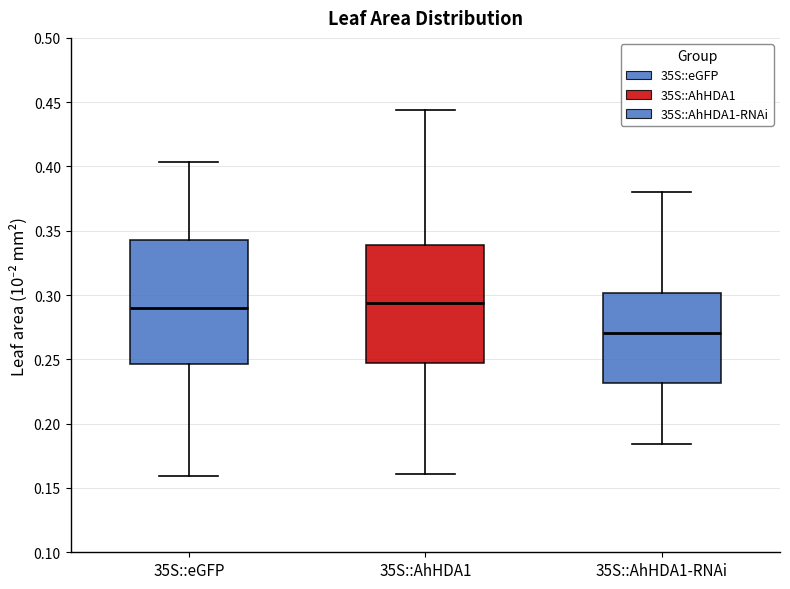

Reading left to right, read every box against the y-axis: the position of its median line, the range the box covers, and the ends of its whiskers. The values are not printed on the chart, so give them approximately, as read against the axis.

35S::eGFP: median 0.290, box 0.245 to 0.345, whiskers 0.160 to 0.405
35S::AhHDA1: median 0.295, box 0.250 to 0.340, whiskers 0.160 to 0.445
35S::AhHDA1-RNAi: median 0.270, box 0.230 to 0.300, whiskers 0.185 to 0.380